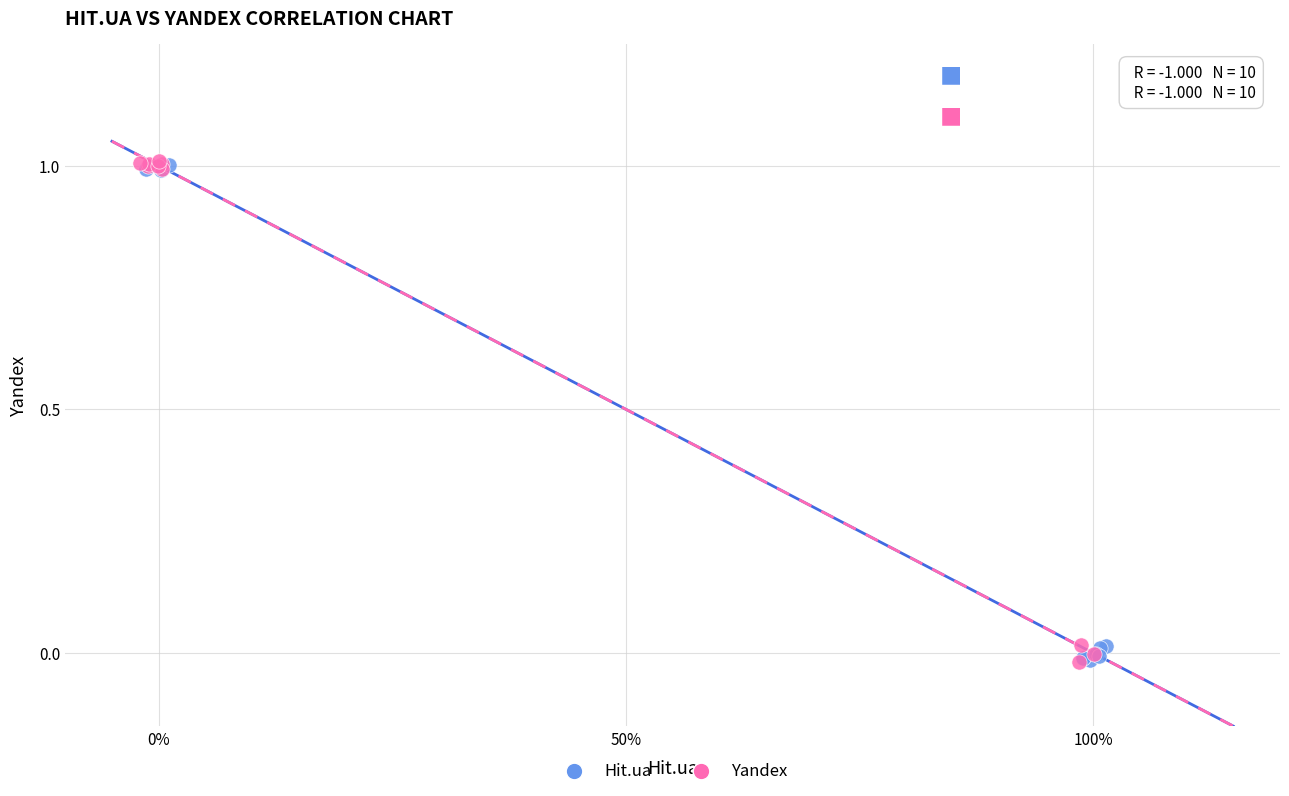

What are all the series names shown in the legend?

Hit.ua, Yandex